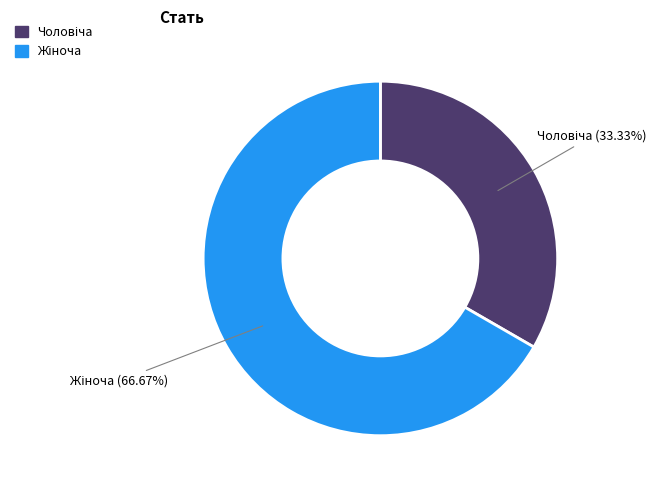

Does any single category account for the majority?

Yes